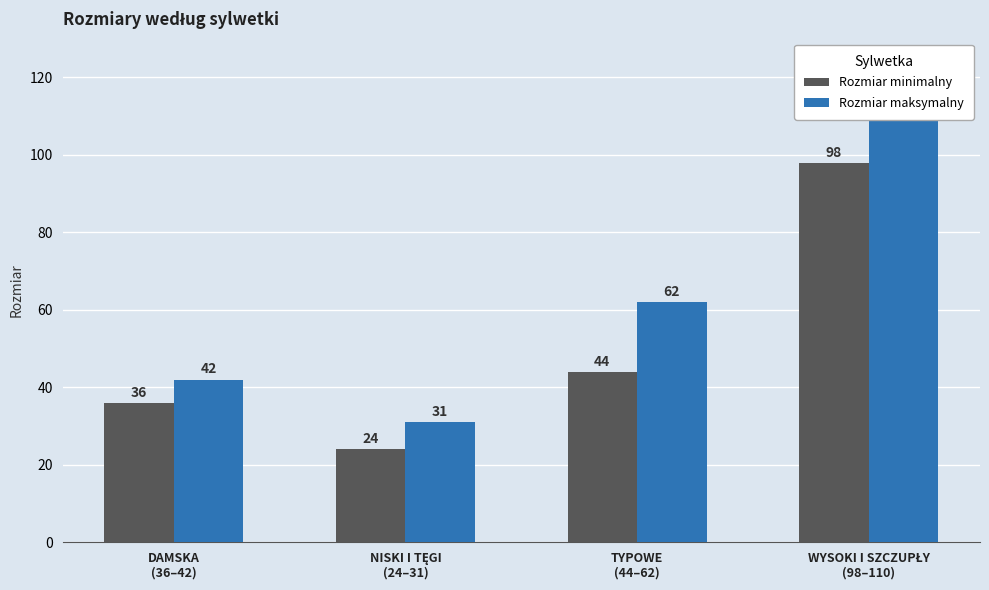

Reading left to right, what are all the values shown in this chart?

Rozmiar minimalny: DAMSKA
(36–42)=36	NISKI I TĘGI
(24–31)=24	TYPOWE
(44–62)=44	WYSOKI I SZCZUPŁY
(98–110)=98
Rozmiar maksymalny: DAMSKA
(36–42)=42	NISKI I TĘGI
(24–31)=31	TYPOWE
(44–62)=62	WYSOKI I SZCZUPŁY
(98–110)=110